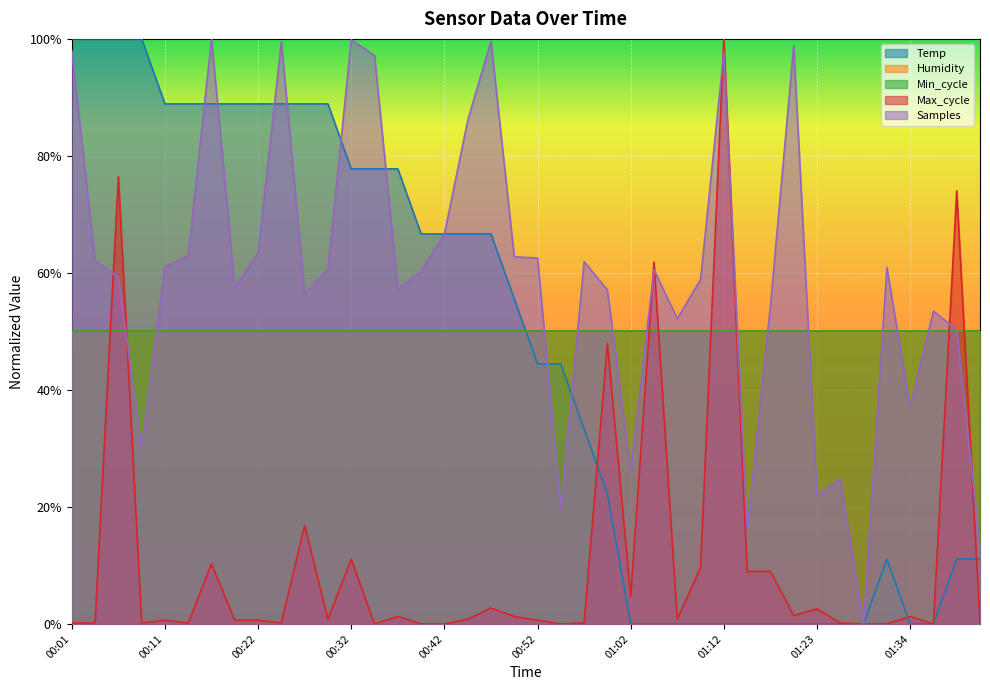

At which category is the sum across all series the highest?

00:06